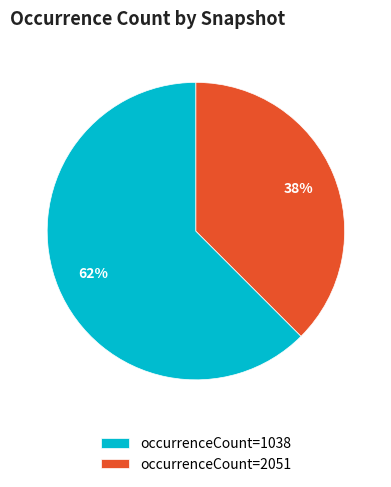

Rank the categories by value from lowest to highest.

occurrenceCount=2051, occurrenceCount=1038